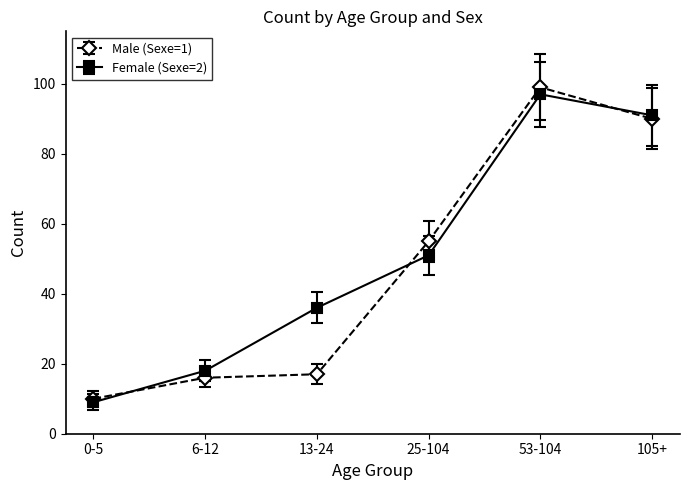

What is the average value of the Male (Sexe=1) series?

48